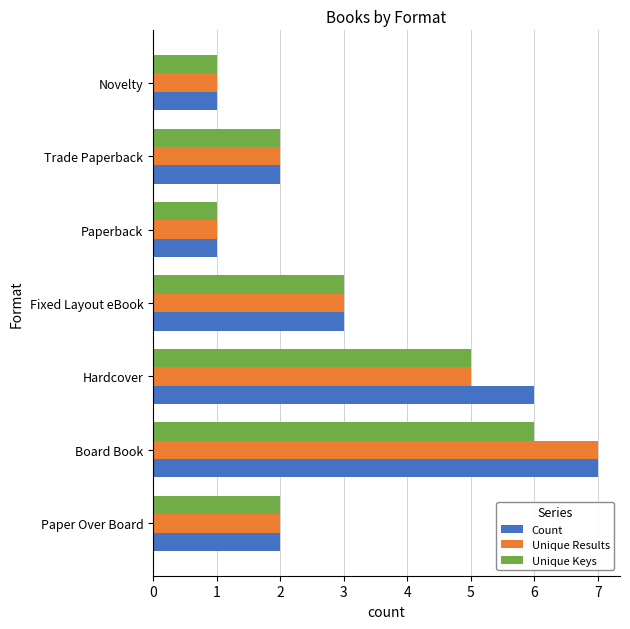

At which label is Count closest to 4?

Fixed Layout eBook